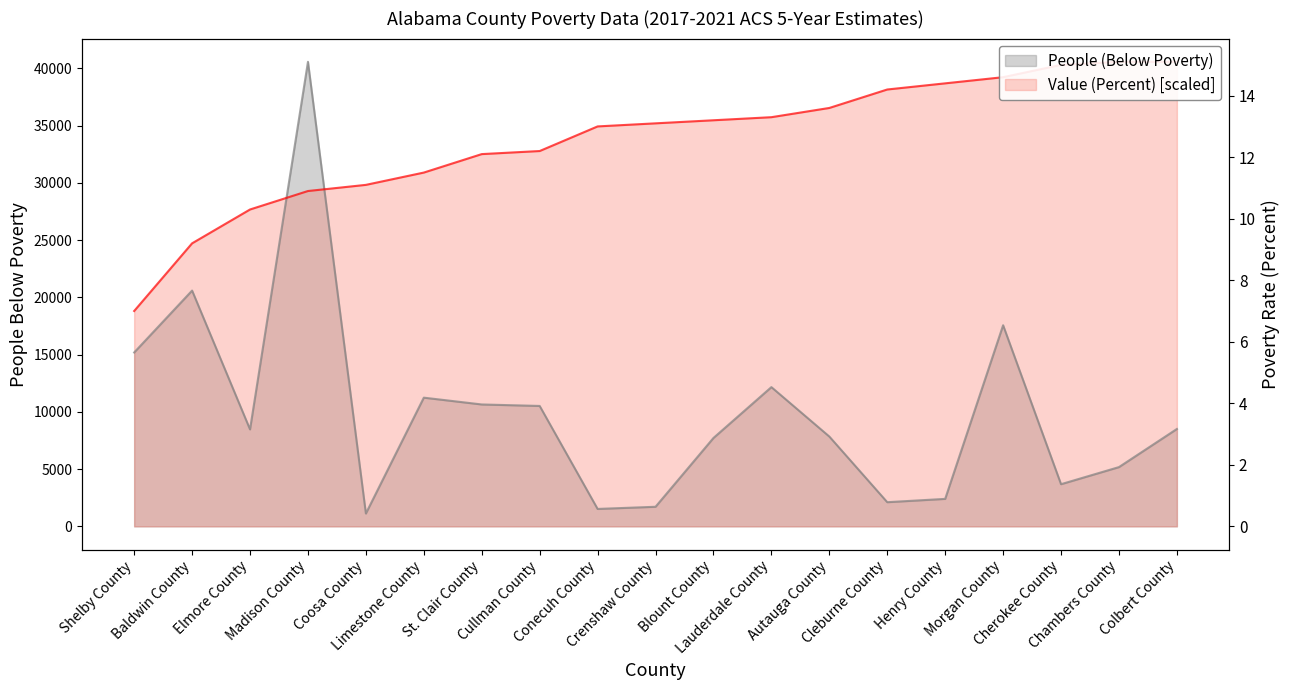

What is the value of the People (Below Poverty) point at the 3rd from the left?

8470.0